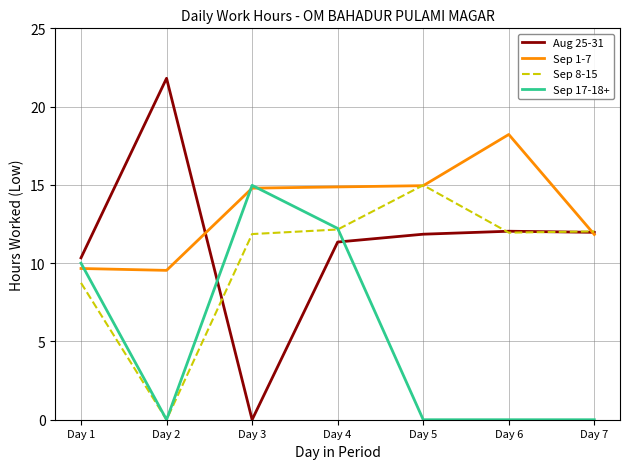

True or false: Sep 17-18+ has a value of 12.2 at Day 4.

True